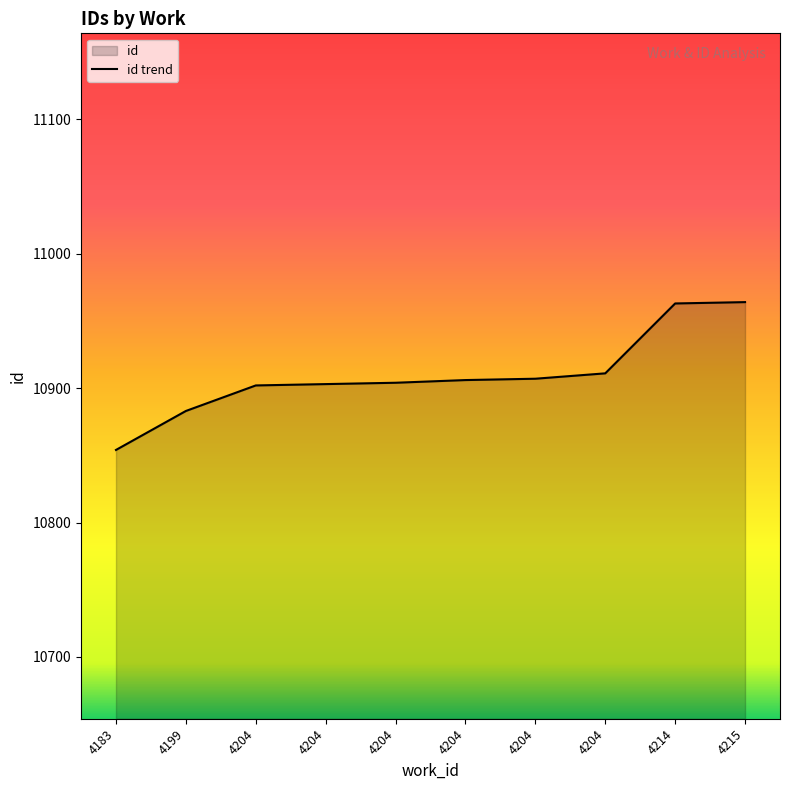

How many lines are shown in the chart?

1